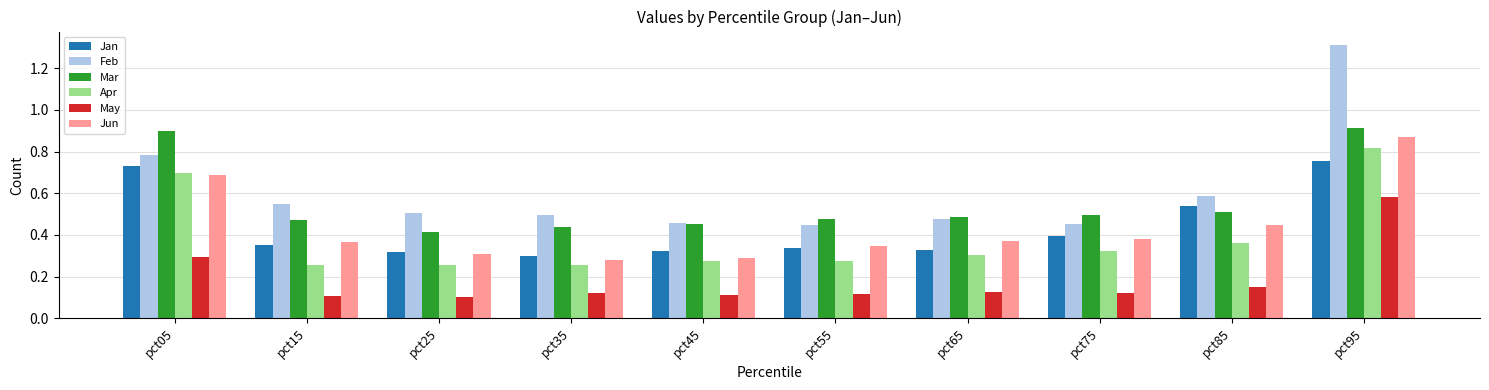

How many distinct data groups are displayed?

6